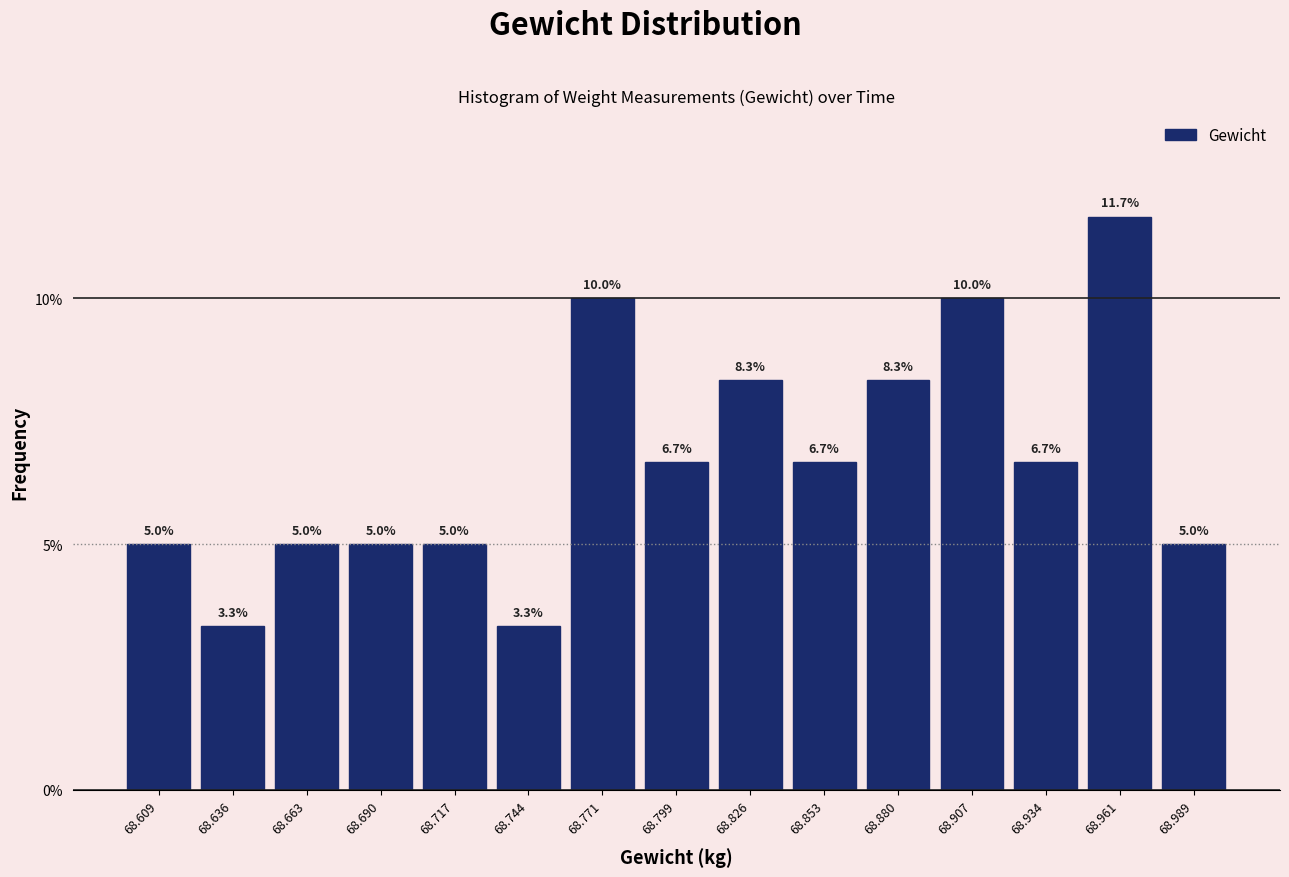

Over which range of the x-axis is the bar tallest?

68.950 to 68.975